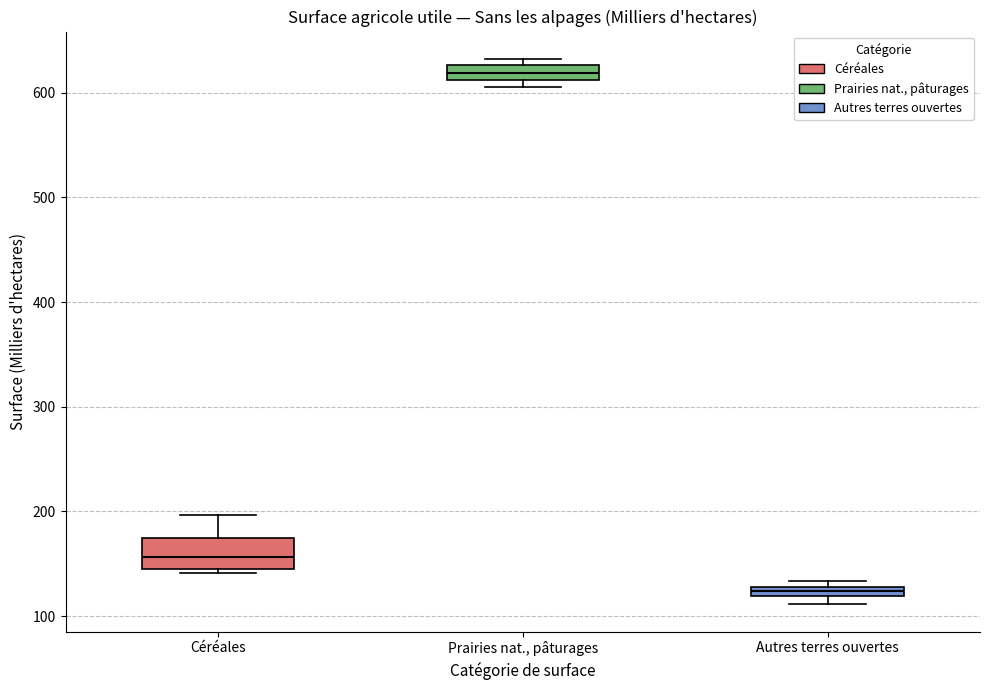

Which box is the tallest, from its lower edge to its upper edge?

Céréales